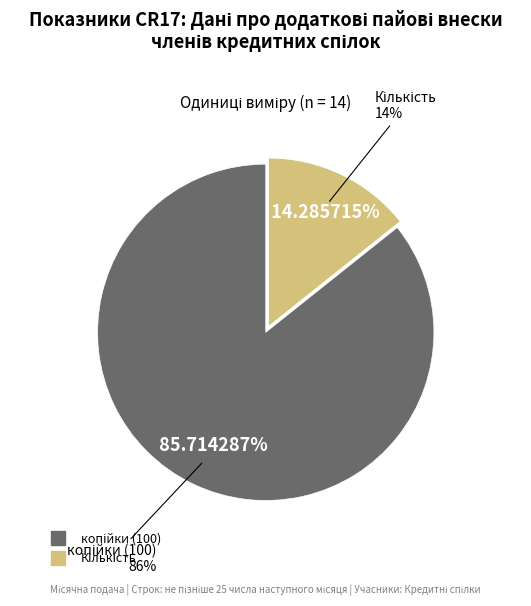

Does CR170012 account for over 50% of the chart?

No